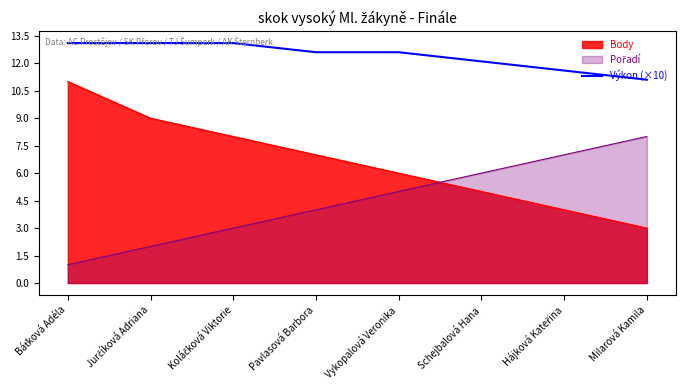

List the labels in order of value, largest first.

Báťková Adéla, Jurčíková Adriana, Koláčková Viktorie, Pavlasová Barbora, Vykopalová Veronika, Schejbalová Hana, Hájková Kateřina, Milarová Kamila